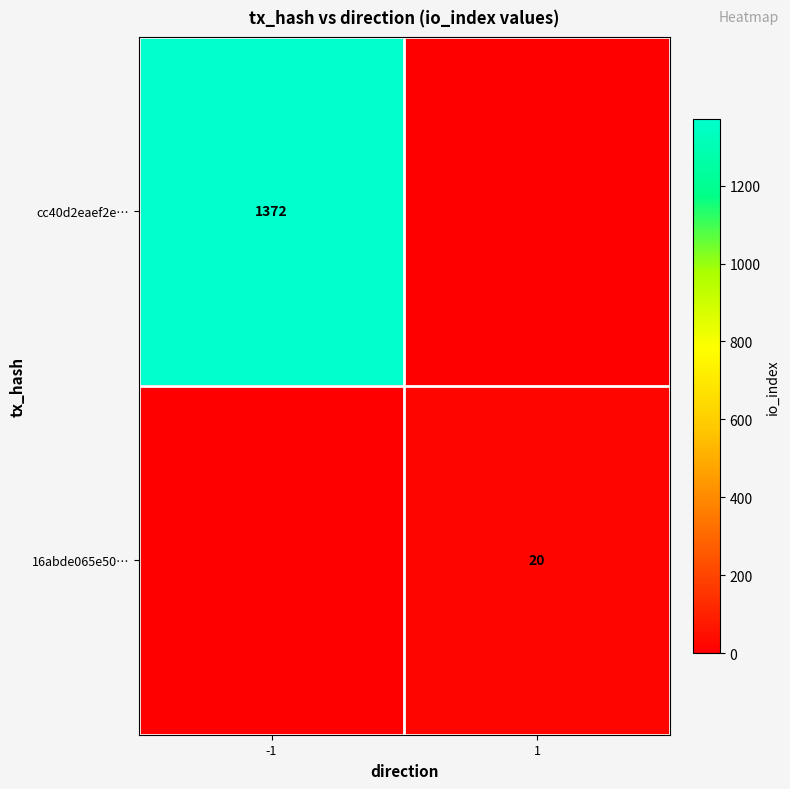

The cc40d2eaef2e… series shows 1942 at -1. True or false?

False